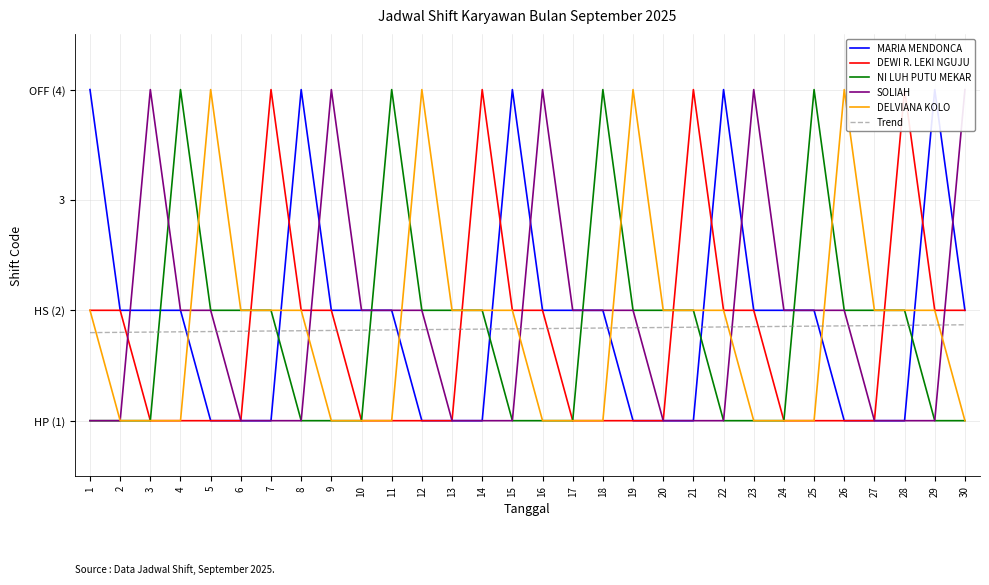

The Trend series shows 1.8 at 22. True or false?

True